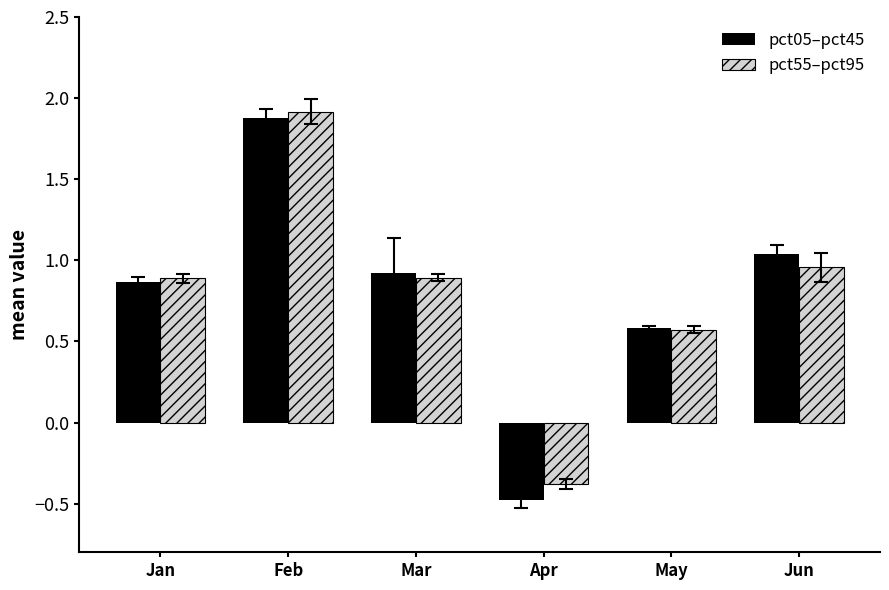

How many groups of bars are there?

6